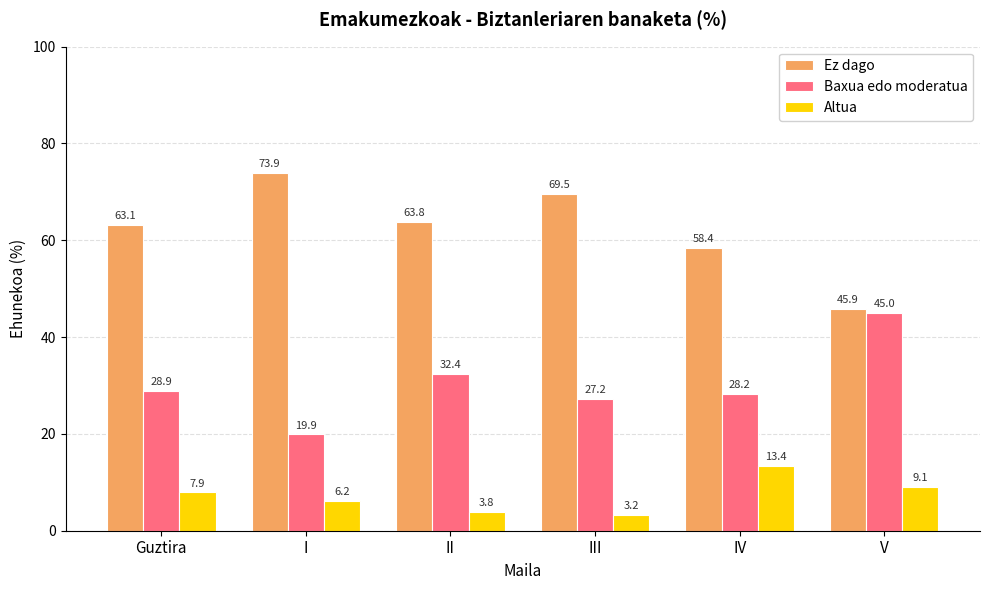

What position from the left is V?

6